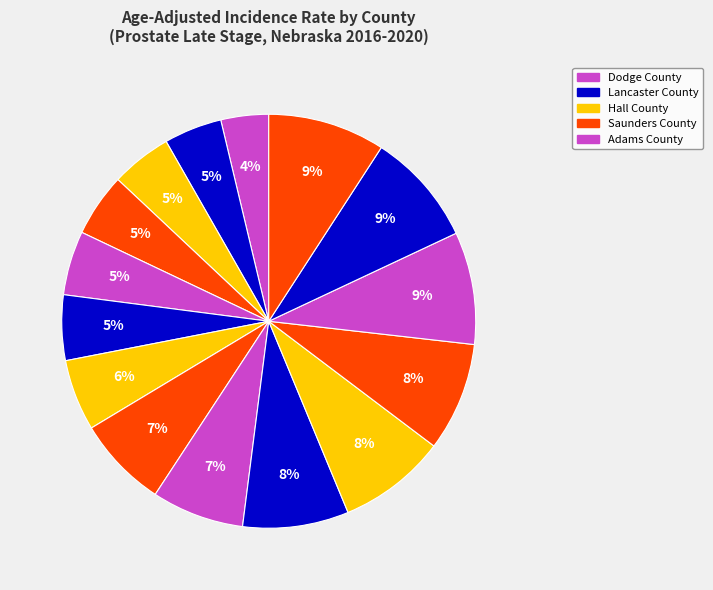

Is there any slice that represents more than half of the pie?

No